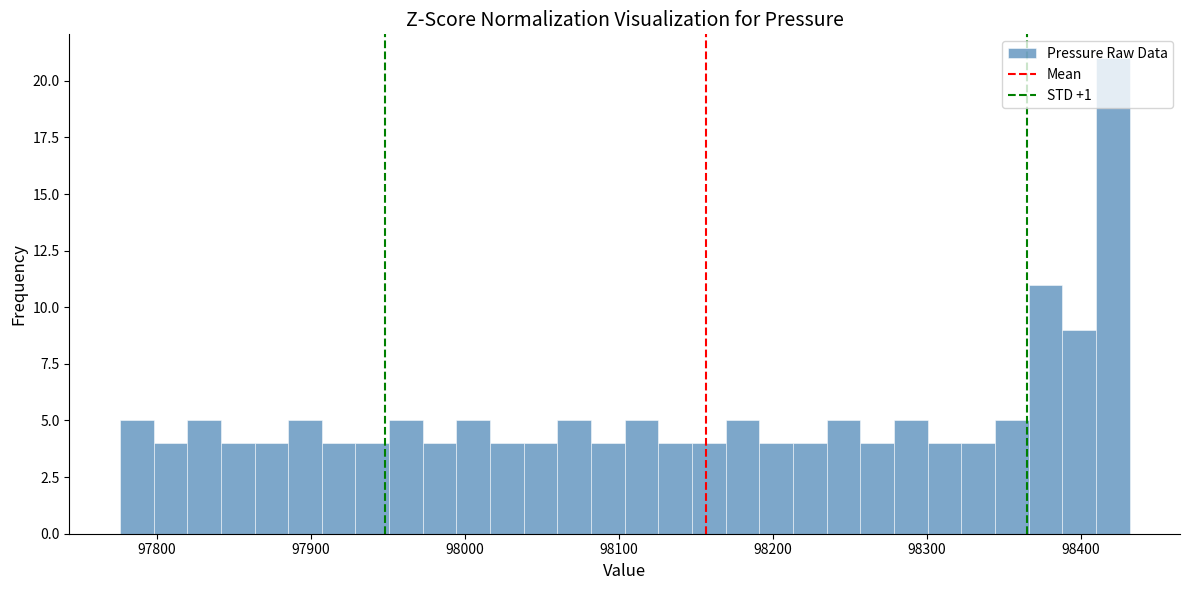

Around what value on the x-axis is the tallest bar? Give the approximate position of its centre, as read against the axis.

98420